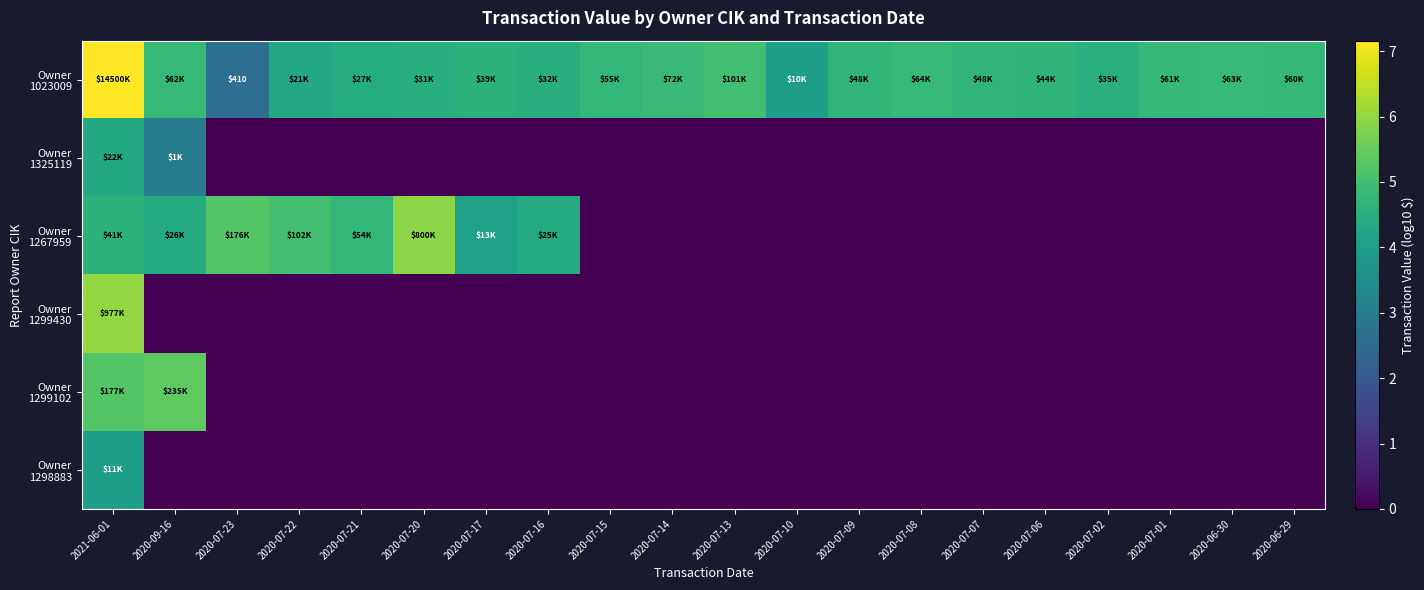

At 2020-07-22, list the series in order from largest to smallest.

Owner 1267959, Owner 1023009, Owner 1325119, Owner 1299430, Owner 1299102, Owner 1298883